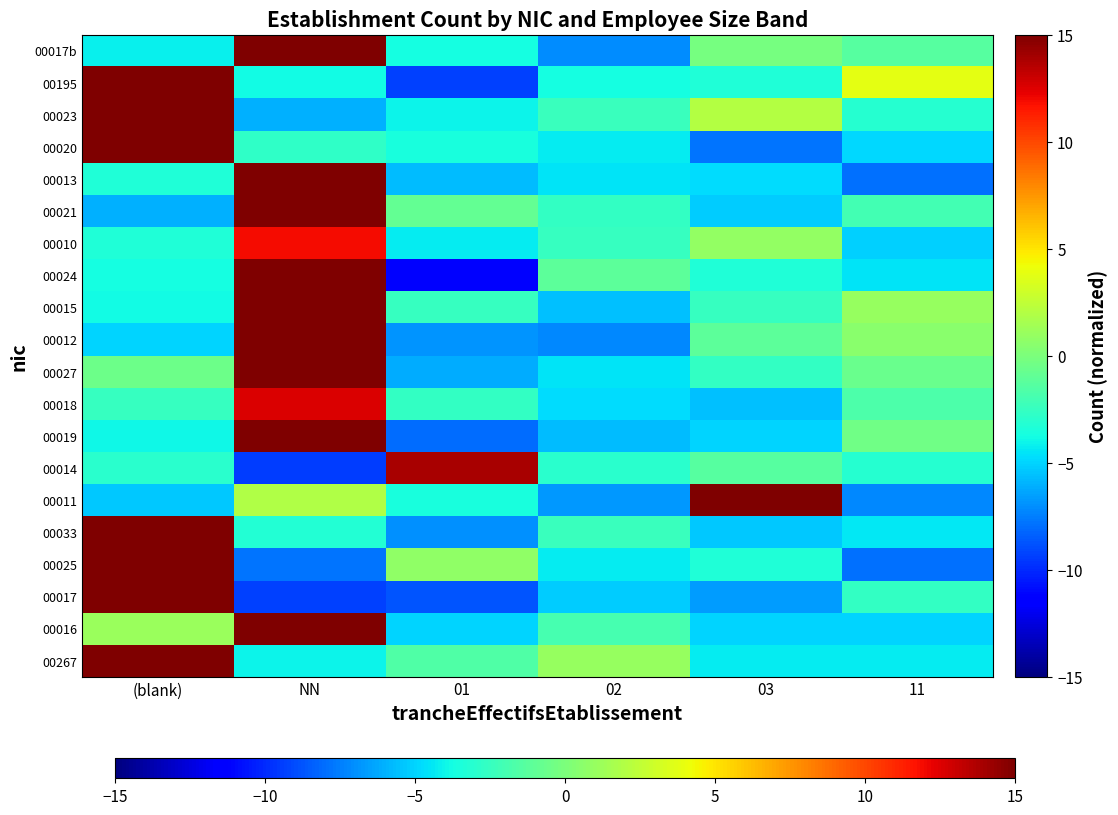

Which has a higher value, 01 or 11?

01